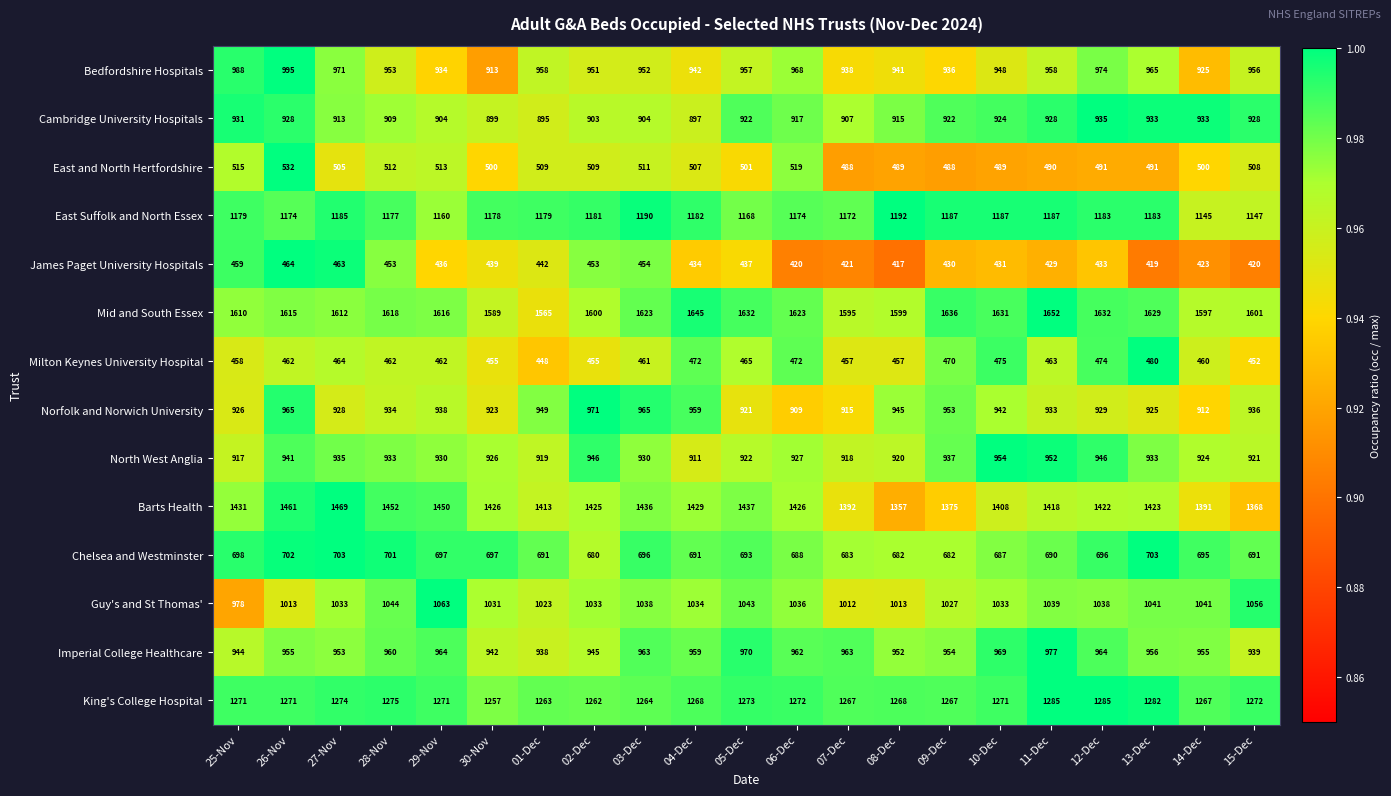

What is the sum of all Bedfordshire Hospitals values?

20023